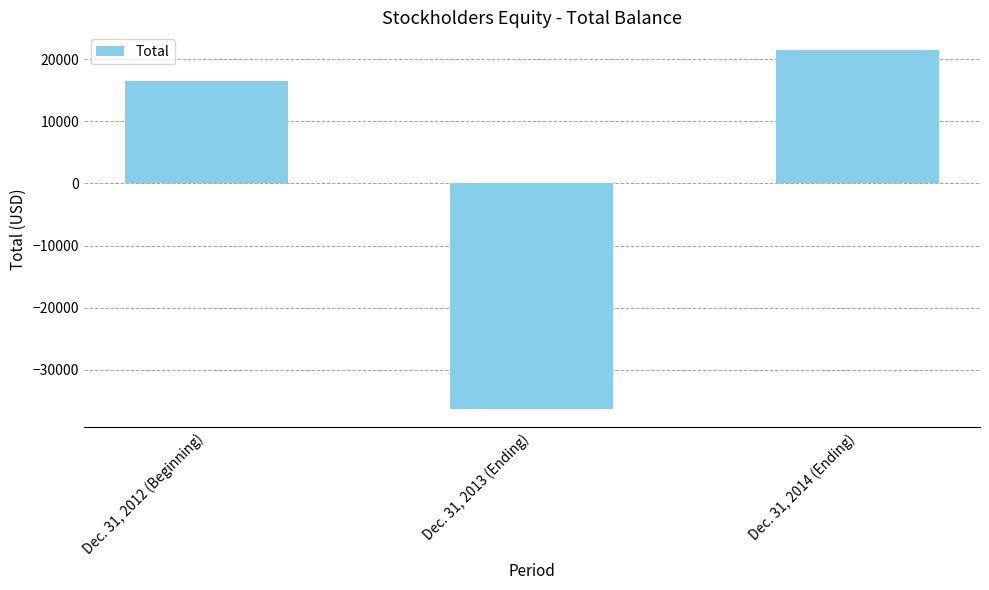

At which category does the chart reach its minimum across all series?

Dec. 31, 2013 (Ending)